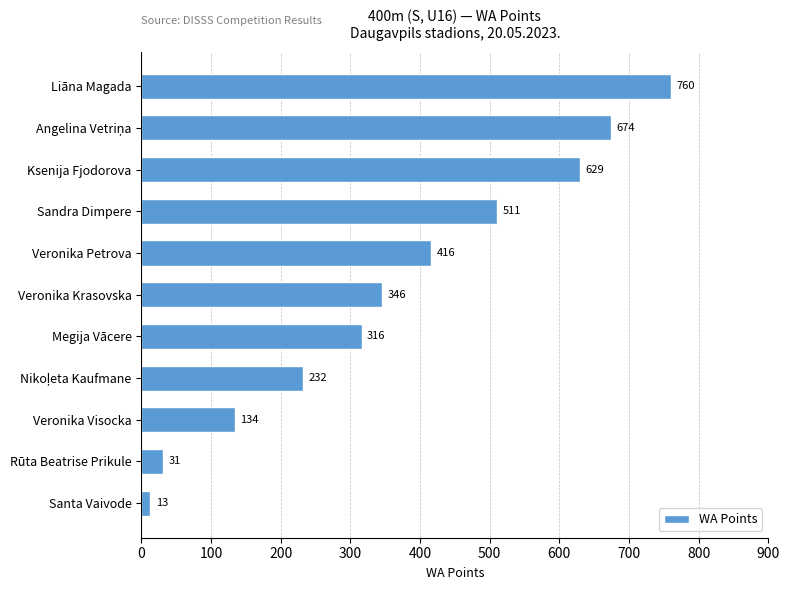

Is it true that the value at Veronika Petrova is 416?

True